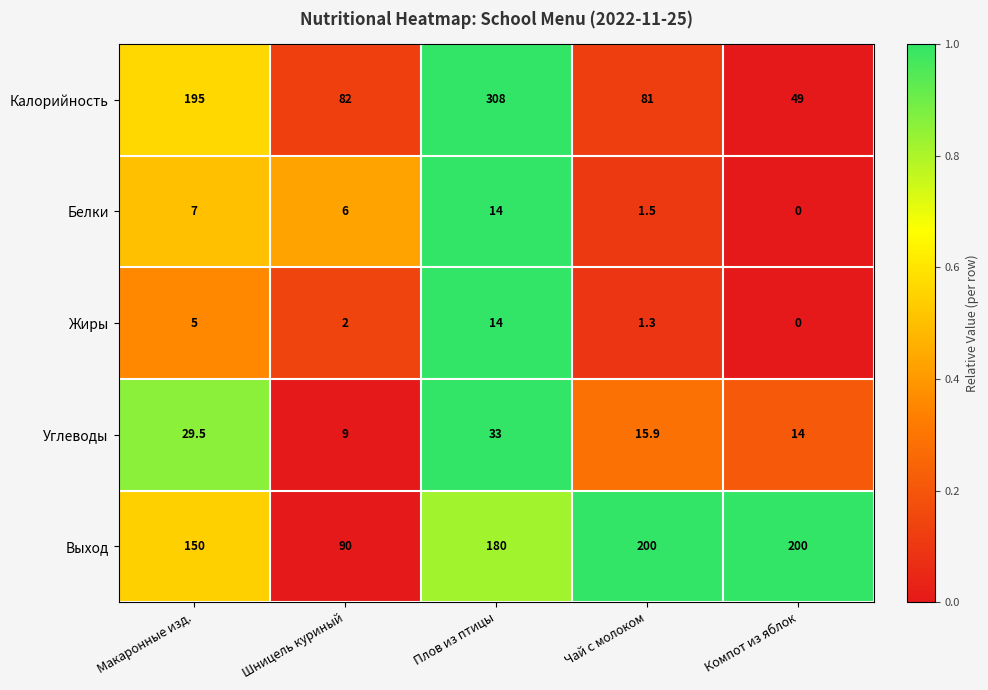

Reading left to right, what are all the values shown in this chart?

Калорийность: Макаронные изд.=195.0	Шницель куриный=82.0	Плов из птицы=308.0	Чай с молоком=81.0	Компот из яблок=49.0
Белки: Макаронные изд.=7.0	Шницель куриный=6.0	Плов из птицы=14.0	Чай с молоком=1.5	Компот из яблок=0.0
Жиры: Макаронные изд.=5.0	Шницель куриный=2.0	Плов из птицы=14.0	Чай с молоком=1.3	Компот из яблок=0.0
Углеводы: Макаронные изд.=29.5	Шницель куриный=9.0	Плов из птицы=33.0	Чай с молоком=15.9	Компот из яблок=14.0
Выход: Макаронные изд.=150.0	Шницель куриный=90.0	Плов из птицы=180.0	Чай с молоком=200.0	Компот из яблок=200.0